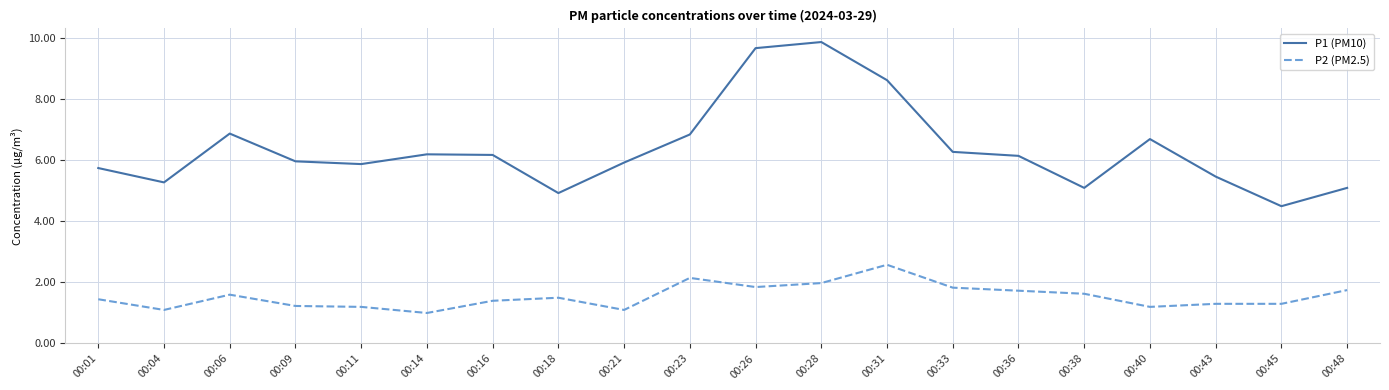

Where does the P1 (PM10) series first go above 6?

00:06